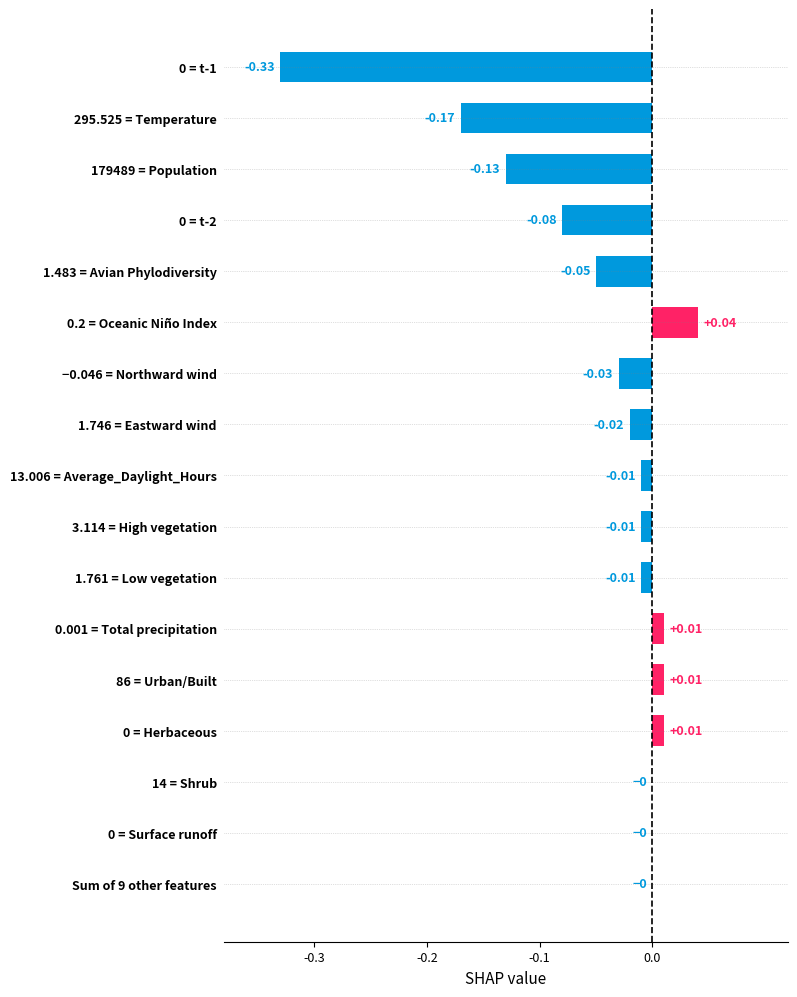

Between 1.761 = Low vegetation and 0.2 = Oceanic Niño Index, which is larger?

0.2 = Oceanic Niño Index